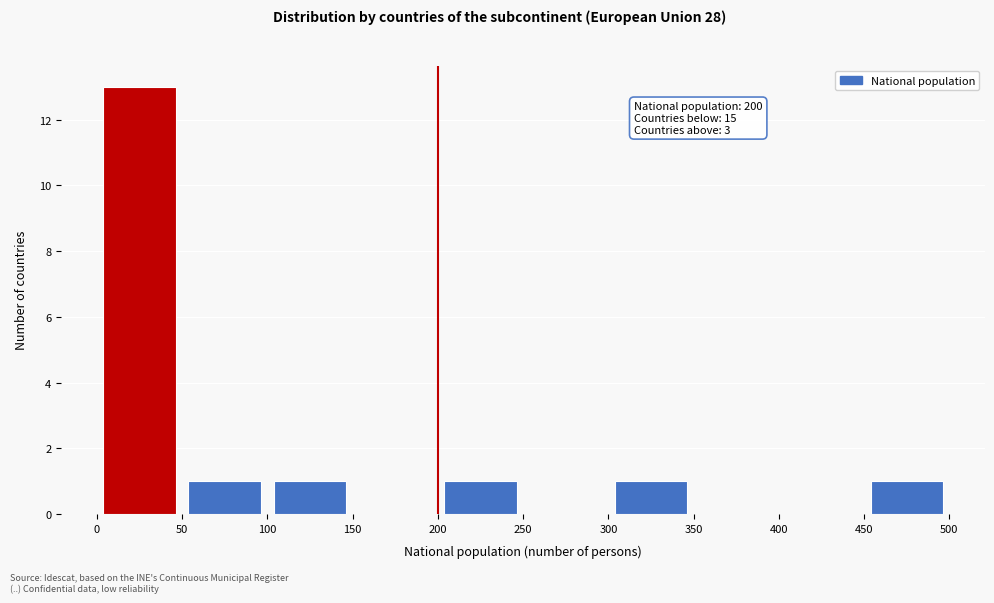

Over which range of the x-axis is the bar tallest?

0 to 50